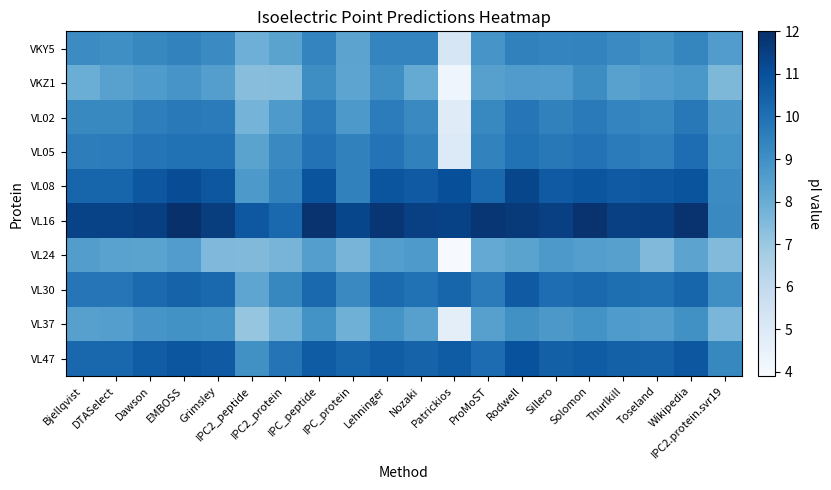

What is the spread (max minus min) of values at Patrickios?

7.4